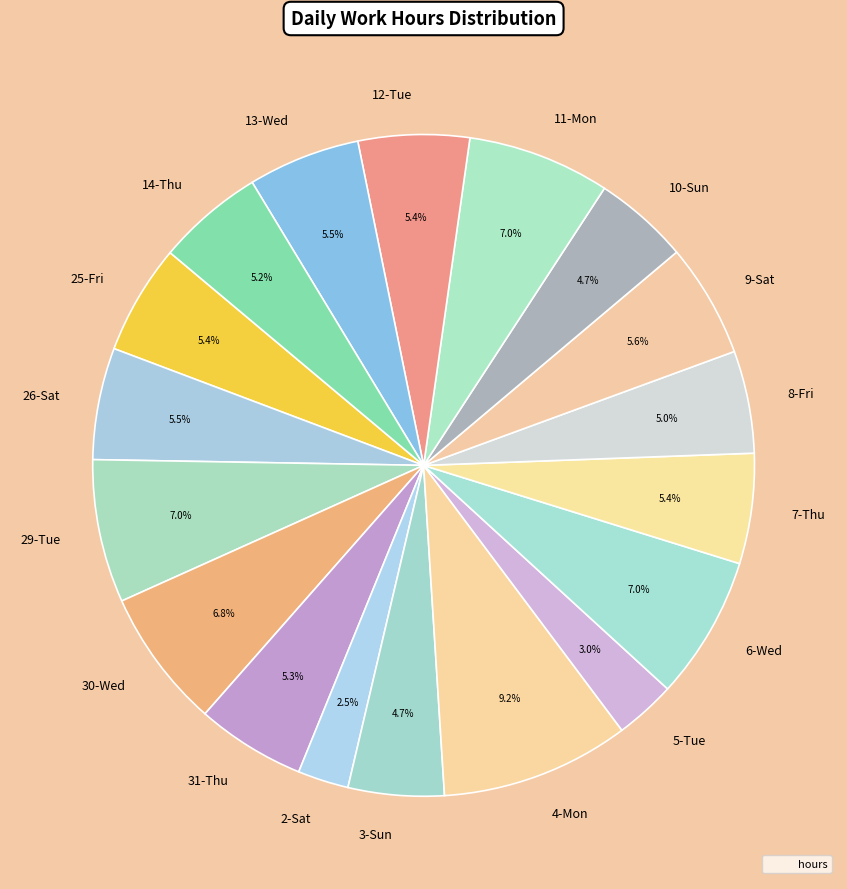

Combined, do 4-Mon and 13-Wed account for over 50%?

No